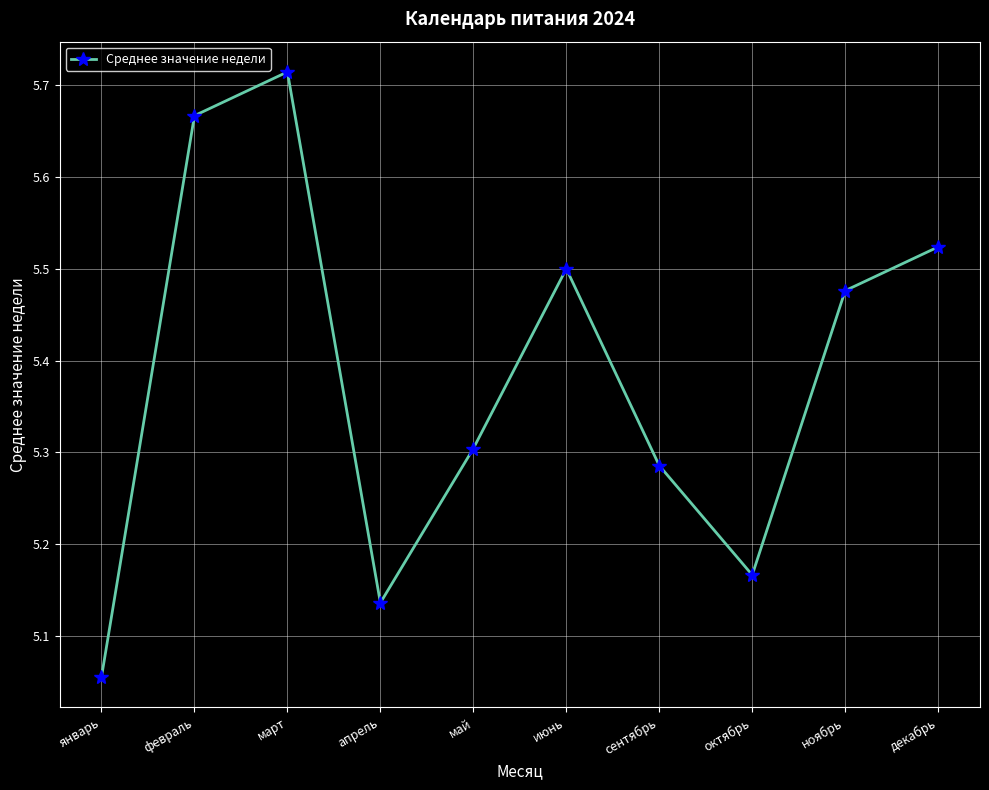

What position from the left is декабрь?

10